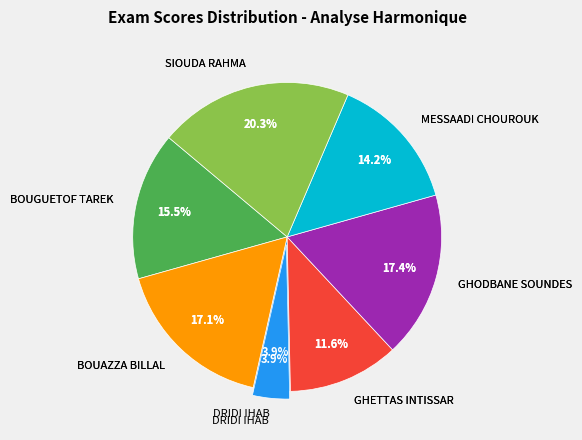

How many segments does this pie chart have?

7